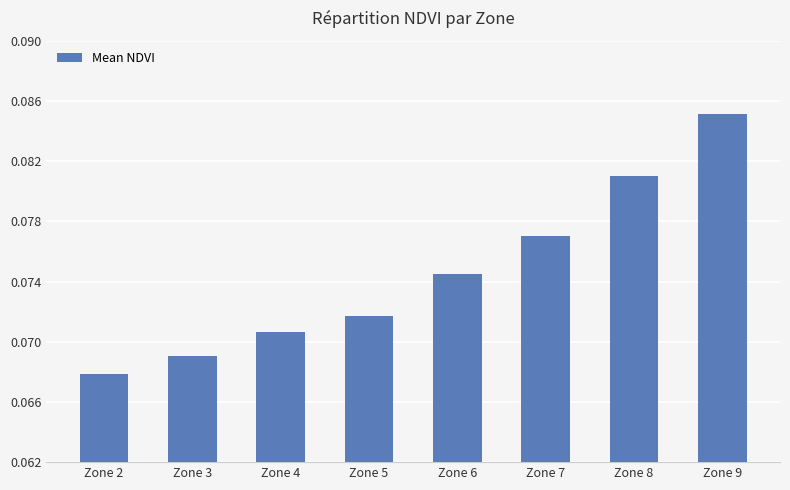

The value at Zone 6 is 0.0. True or false?

False